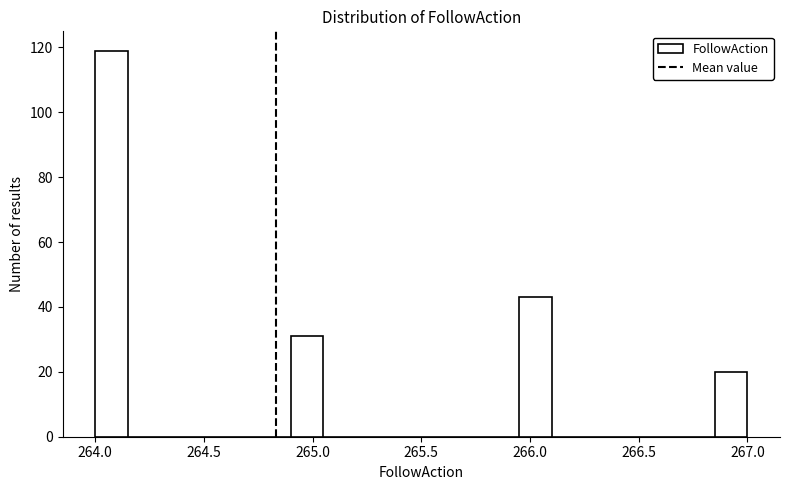

Read against the x-axis, roughly where is the centre of the tallest bar?

264.10